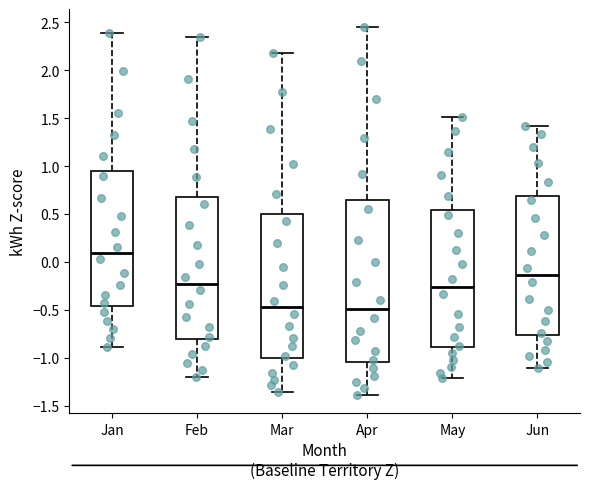

Which box's median line is the highest?

Jan